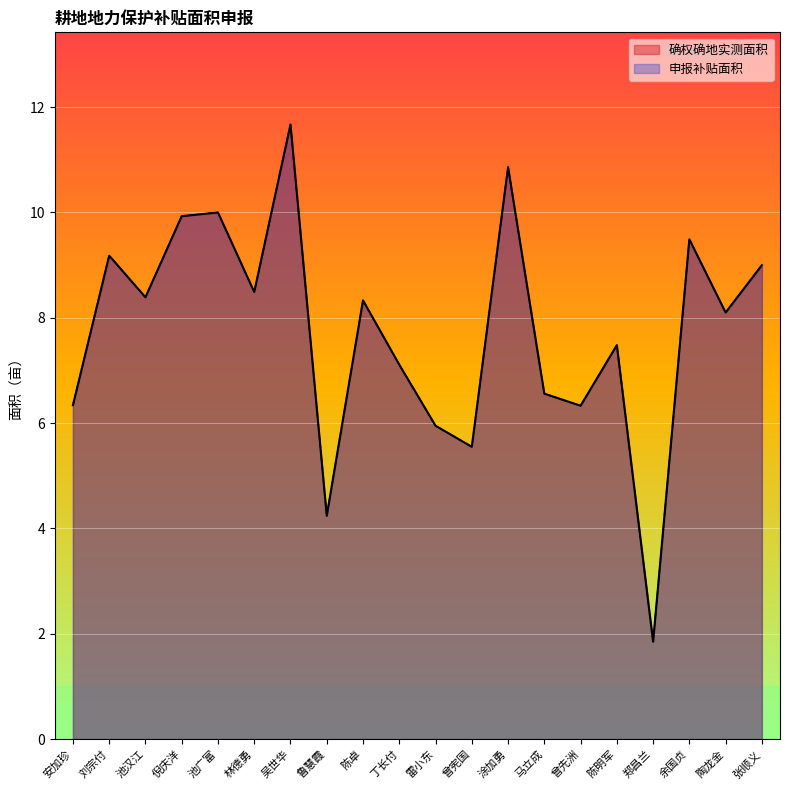

At how many categories does at least one series exceed 2?

19